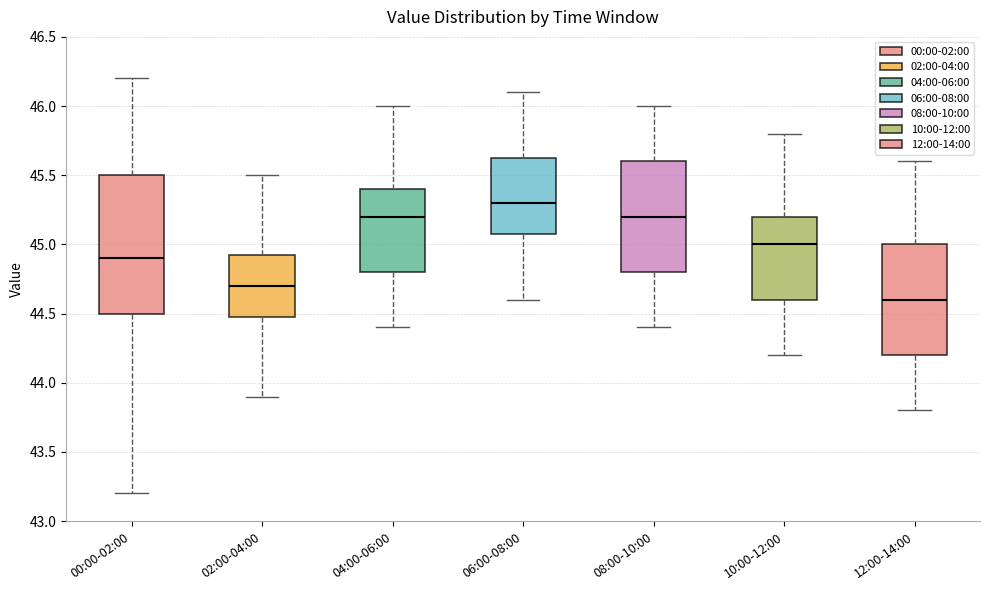

Which box is the tallest, from its lower edge to its upper edge?

00:00-02:00